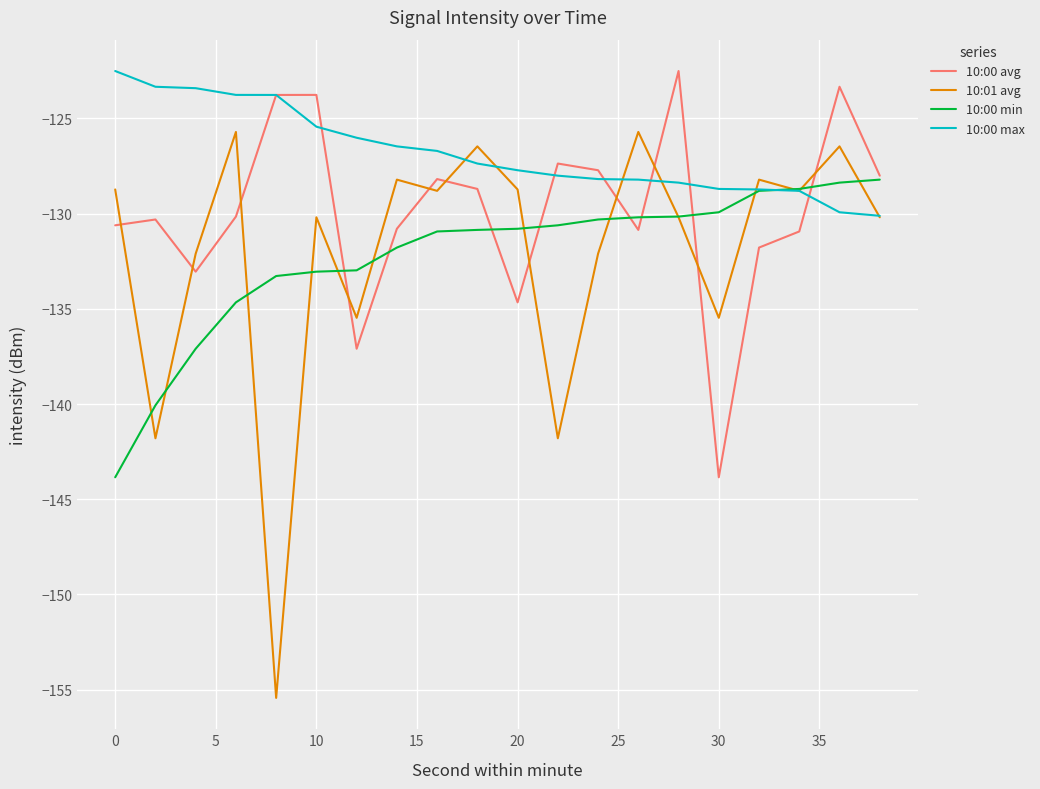

Which series has the largest range (max minus min)?

10:01 avg